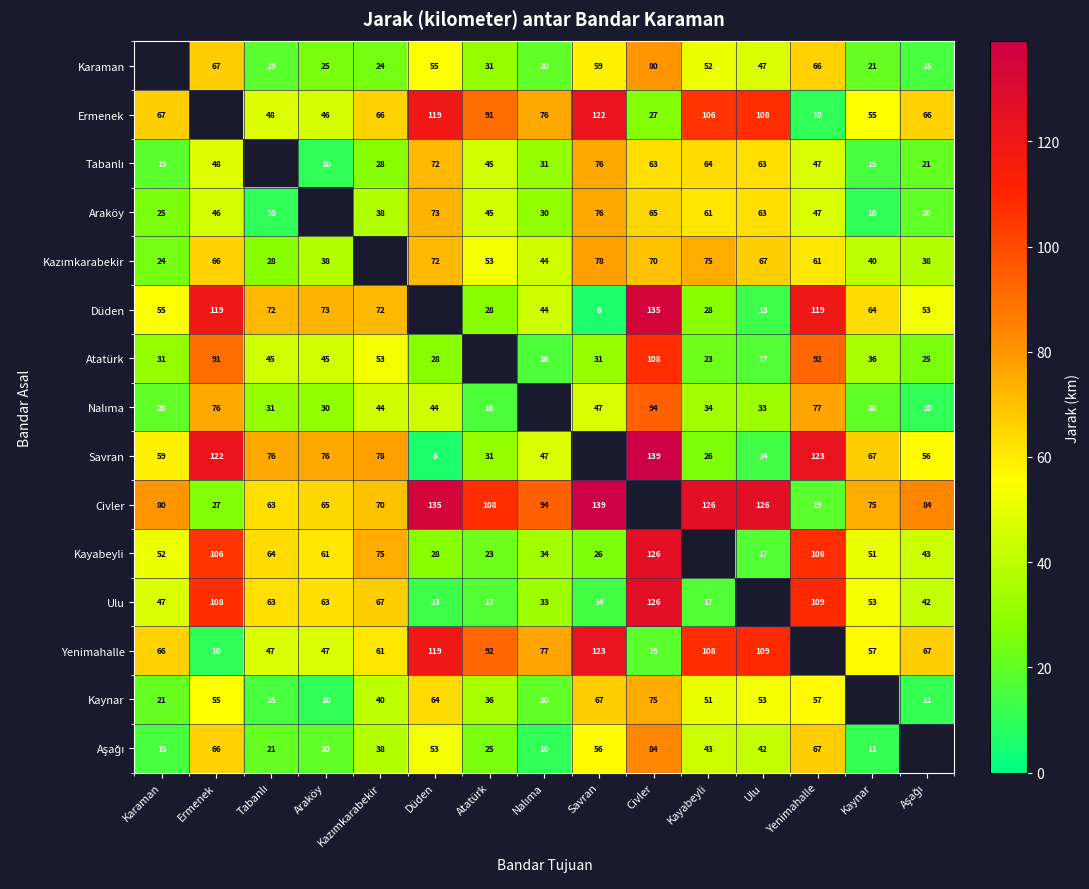

What is the sum of the Araköy values at Yenimahalle and Kayabeyli?

108